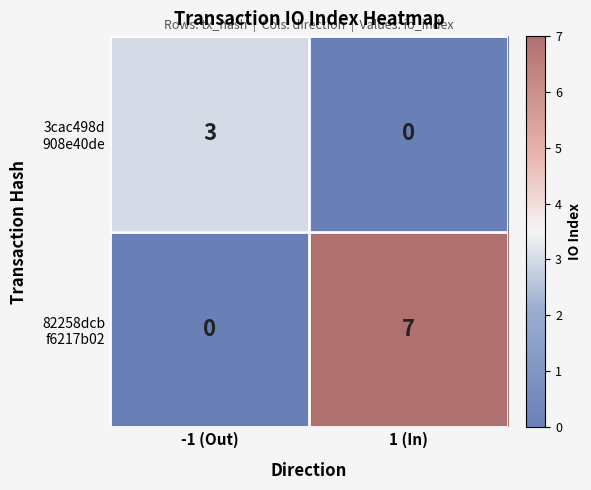

What is the maximum value shown in the chart?

7